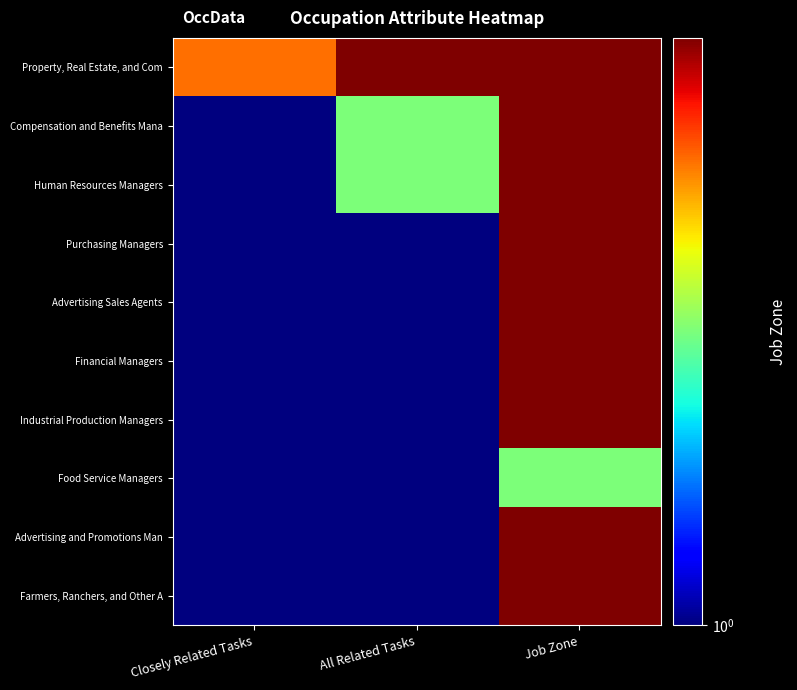

Reading left to right, what are all the values shown in this chart?

Property, Real Estate, and Com: Closely Related Tasks=3	All Related Tasks=4	Job Zone=4
Compensation and Benefits Mana: Closely Related Tasks=1	All Related Tasks=2	Job Zone=4
Human Resources Managers: Closely Related Tasks=1	All Related Tasks=2	Job Zone=4
Purchasing Managers: Closely Related Tasks=1	All Related Tasks=1	Job Zone=4
Advertising Sales Agents: Closely Related Tasks=1	All Related Tasks=1	Job Zone=4
Financial Managers: Closely Related Tasks=1	All Related Tasks=1	Job Zone=4
Industrial Production Managers: Closely Related Tasks=1	All Related Tasks=1	Job Zone=4
Food Service Managers: Closely Related Tasks=1	All Related Tasks=1	Job Zone=2
Advertising and Promotions Man: Closely Related Tasks=1	All Related Tasks=1	Job Zone=4
Farmers, Ranchers, and Other A: Closely Related Tasks=1	All Related Tasks=1	Job Zone=4